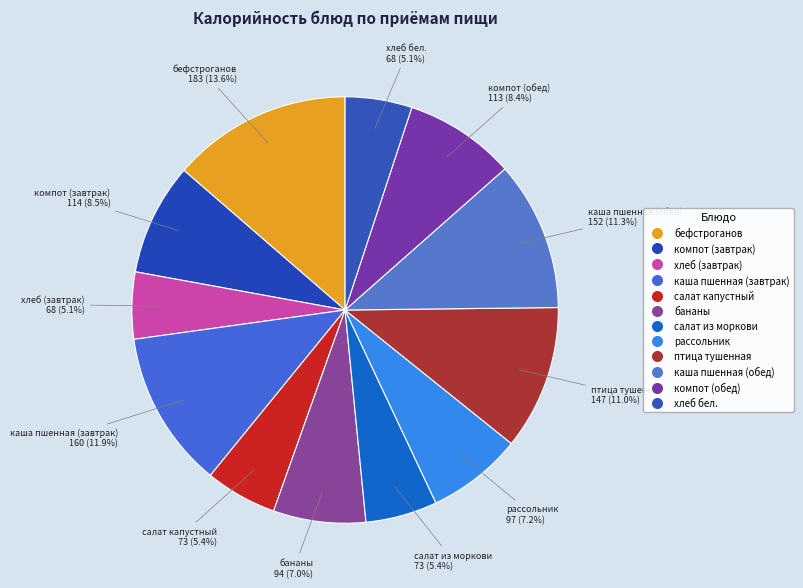

Count the number of slices in the pie.

12